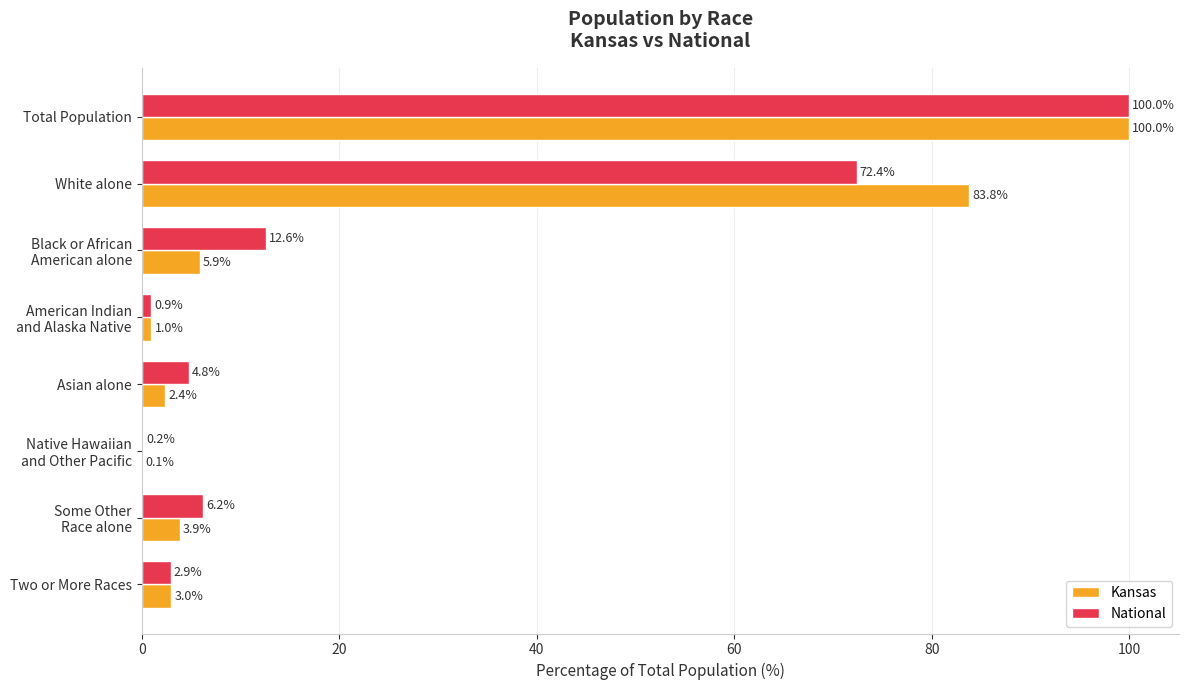

At which category is the sum across all series the highest?

Total Population